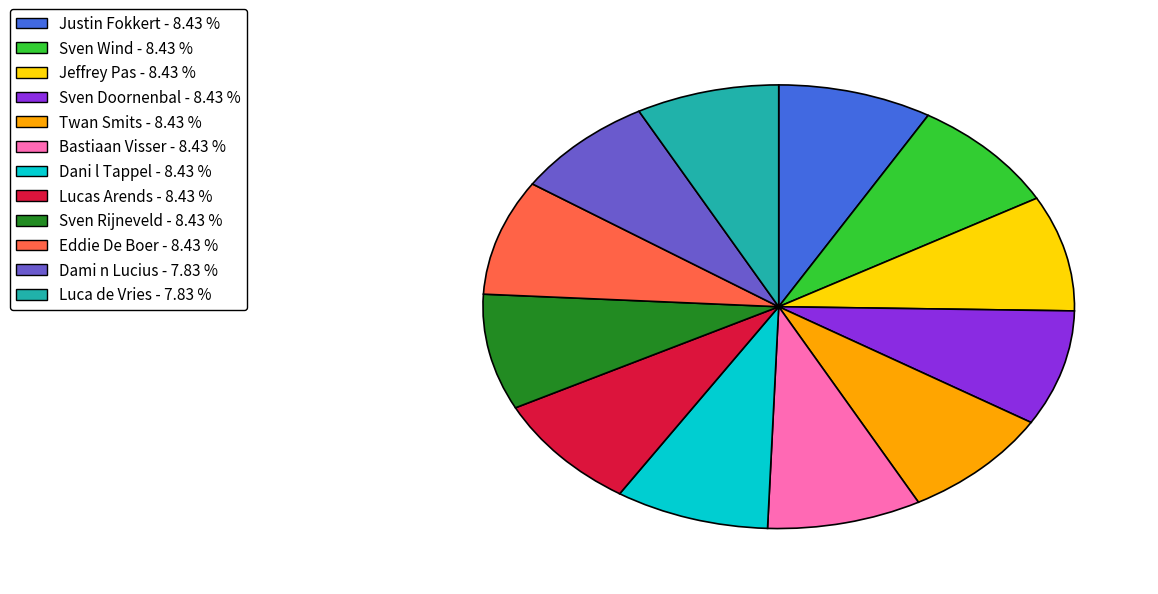

Is there any slice that represents more than half of the pie?

No